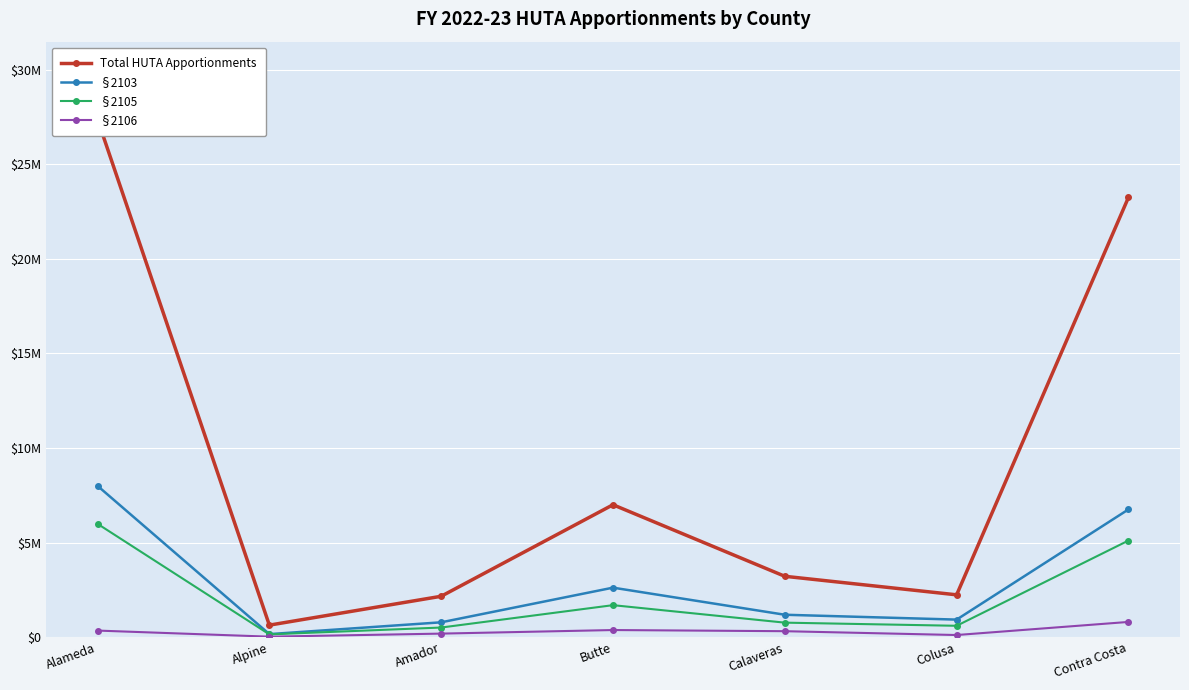

List the labels in order of §2105 value, smallest first.

Alpine, Amador, Colusa, Calaveras, Butte, Contra Costa, Alameda